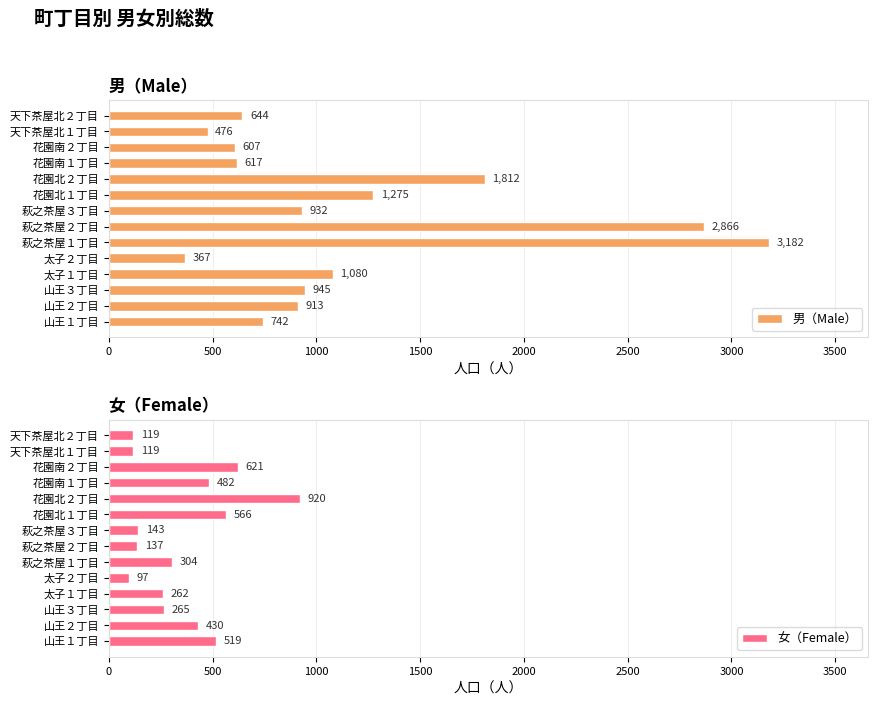

What are all the series names shown in the legend?

男（Male）, 女（Female）